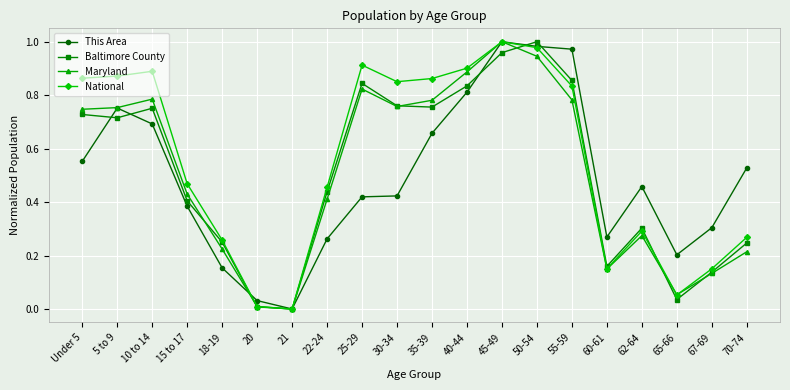

What is the total value across all series at 22-24?

1.6